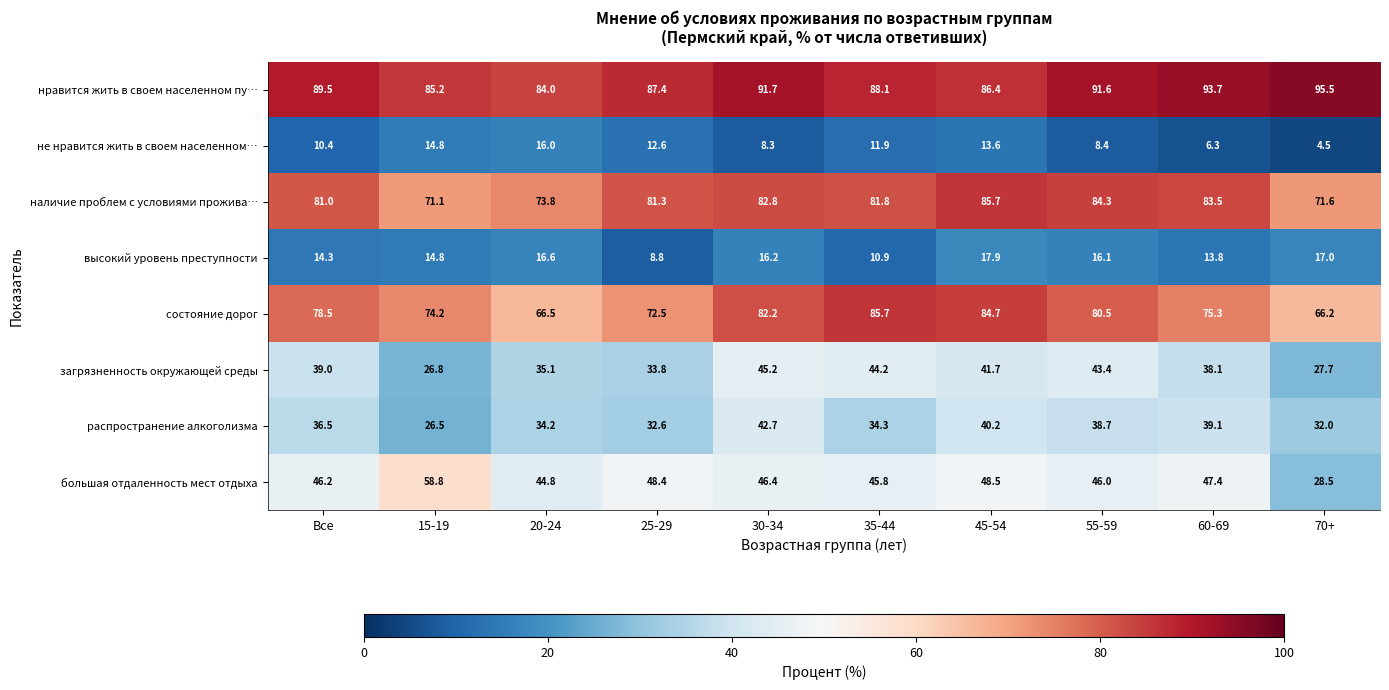

How many data points in состояние дорог are above 78?

5